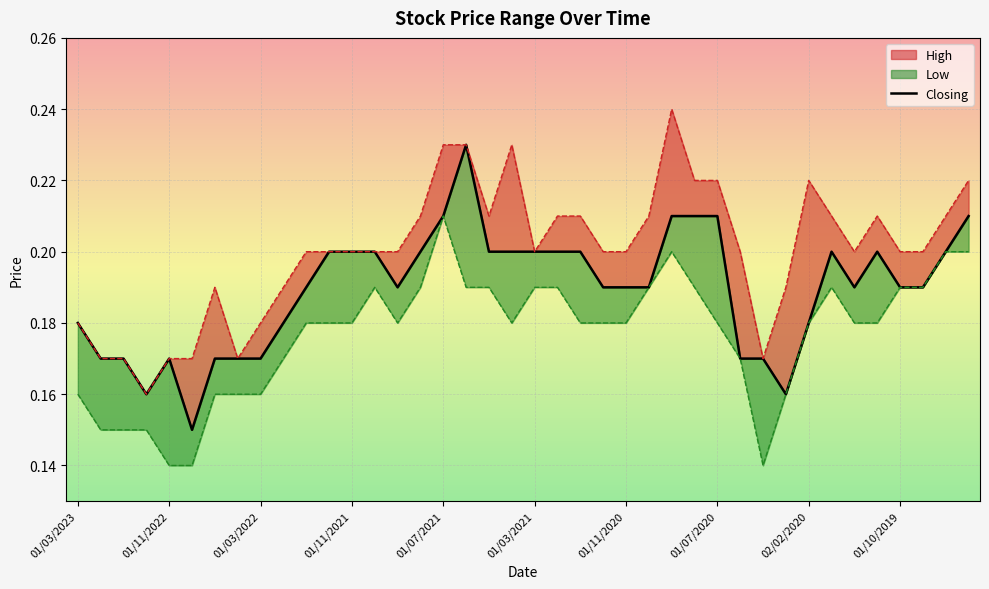

What are all the series names shown in the legend?

High, Low, Closing